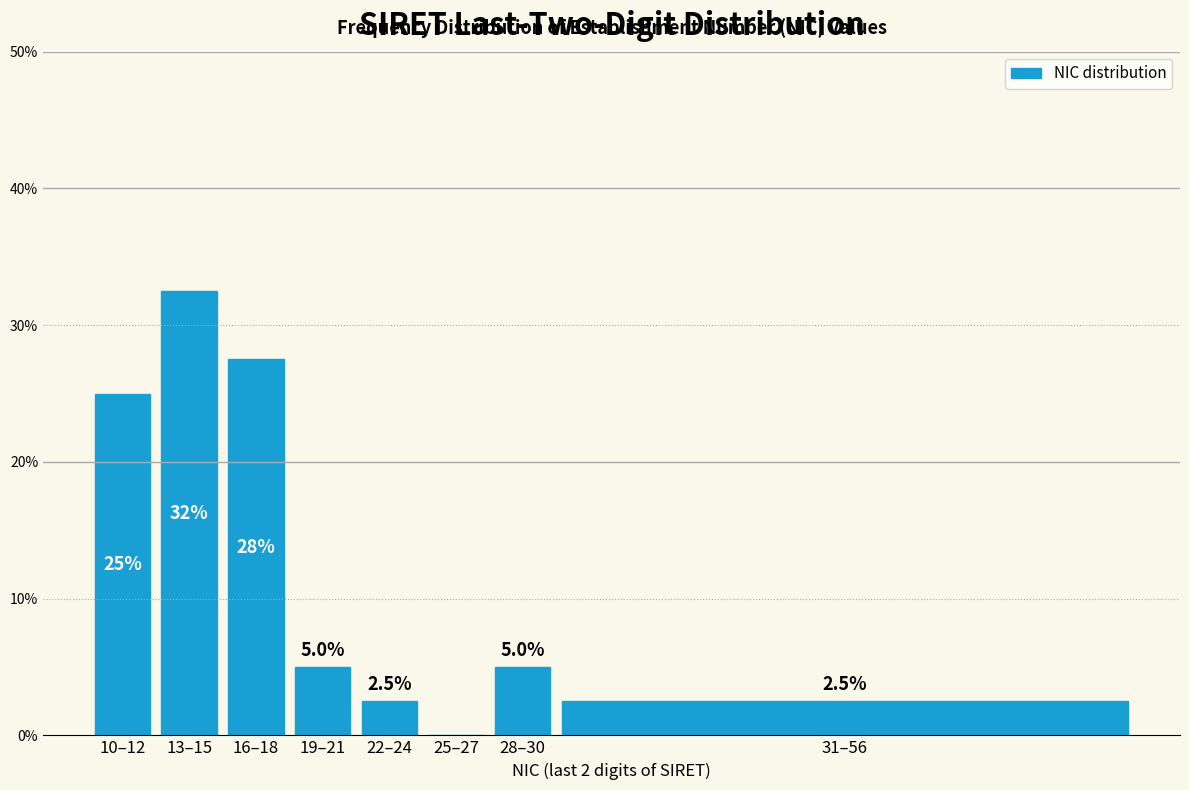

Reading left to right, transcribe all the data shown in this chart.

10–12=25.0	13–15=32.5	16–18=27.5	19–21=5.0	22–24=2.5	25–27=0.0	28–30=5.0	31–56=2.5